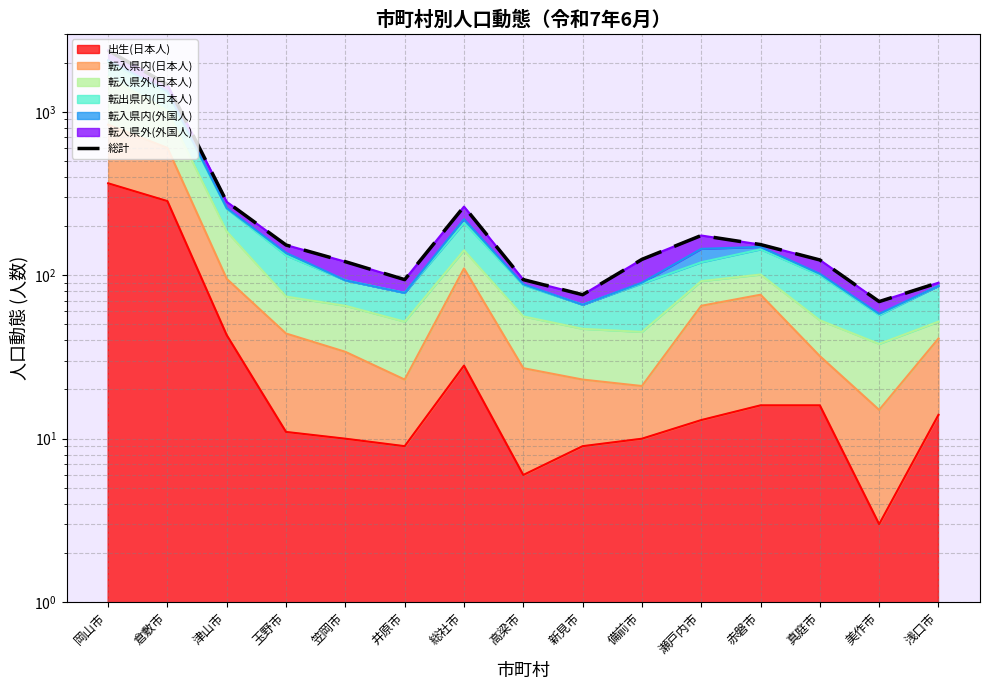

How many lines are shown in the chart?

1